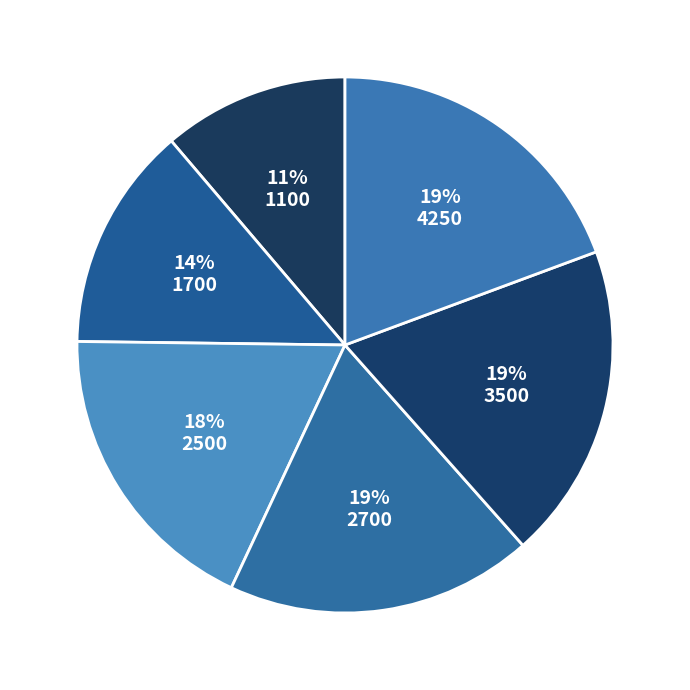

The 2500 slice represents 8% of the pie. True or false?

False